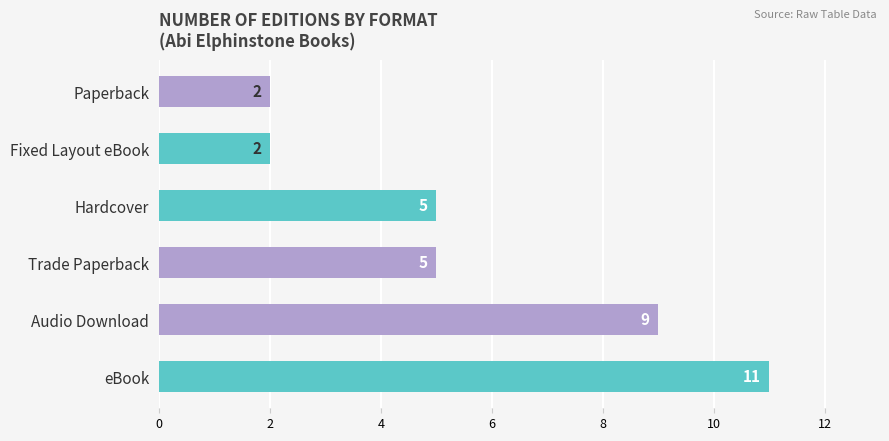

How many values are below 5?

2